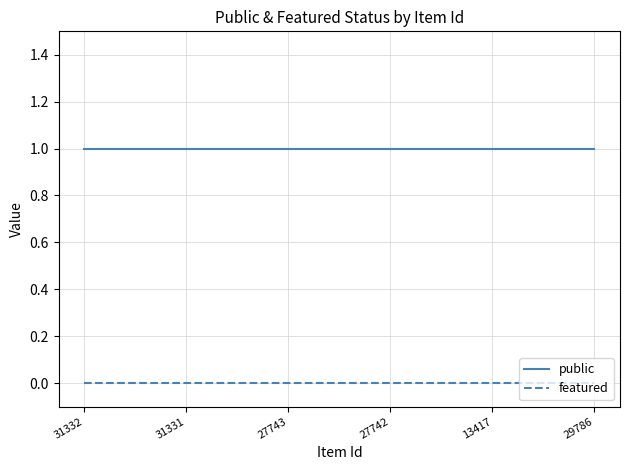

Rank the series by their maximum value, from lowest to highest.

featured, public